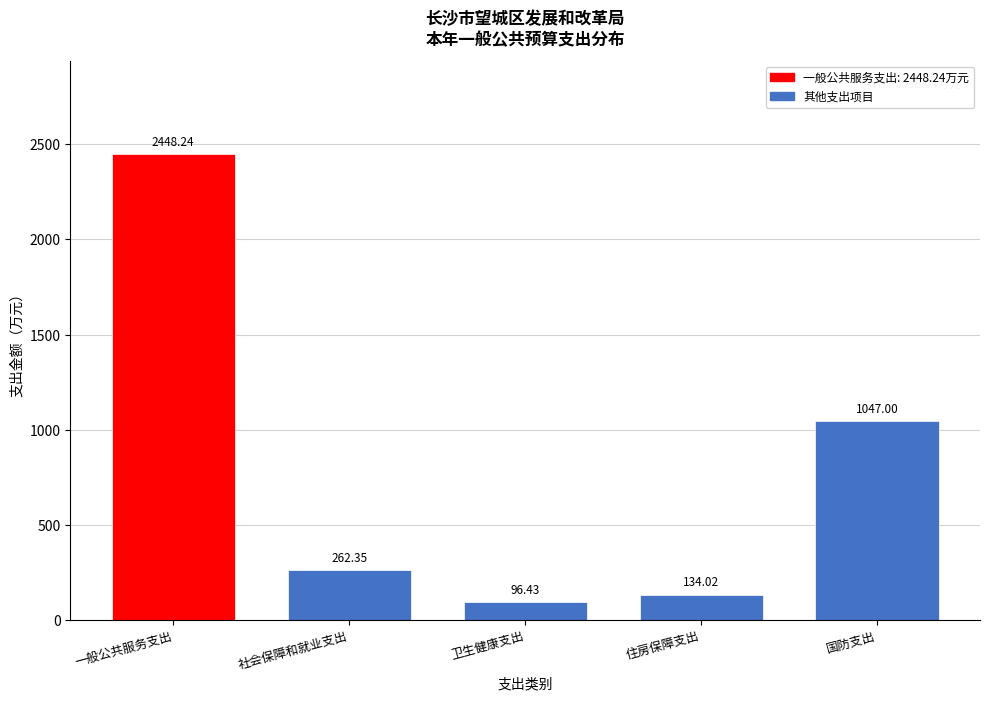

At which label does the data first exceed 262?

一般公共服务支出